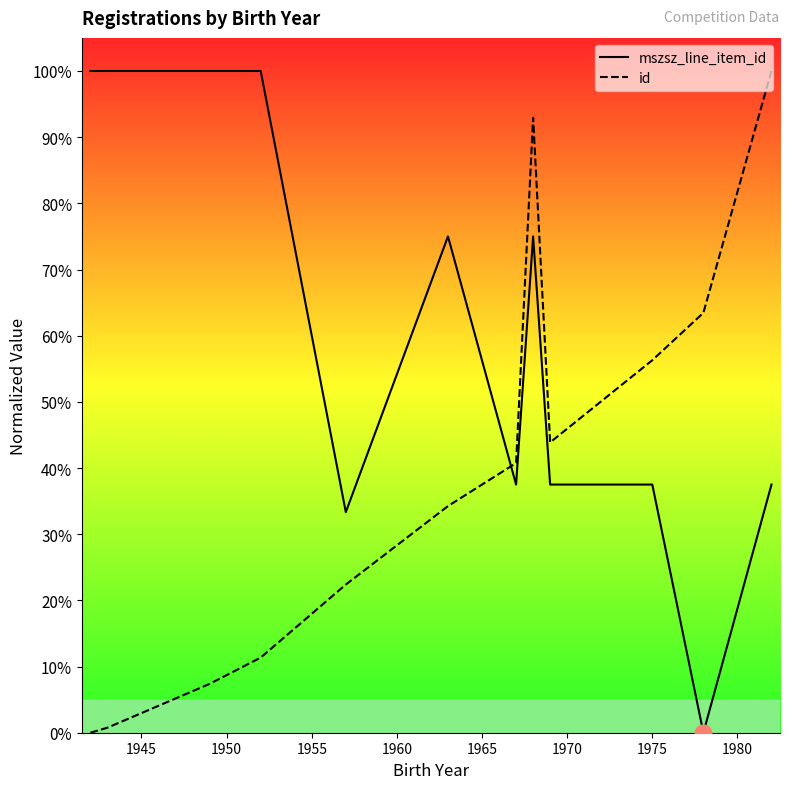

Which series has the largest total across all categories?

mszsz_line_item_id